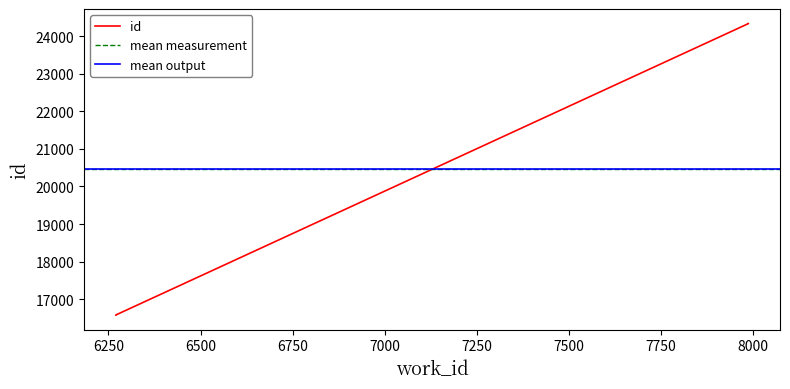

What is the minimum value shown in the chart?

16582